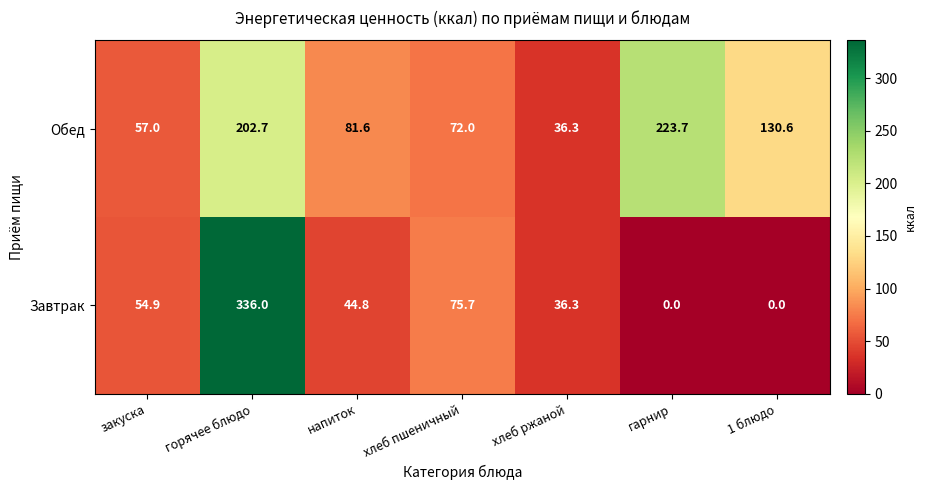

Where is Обед nearest to the value 130?

1 блюдо